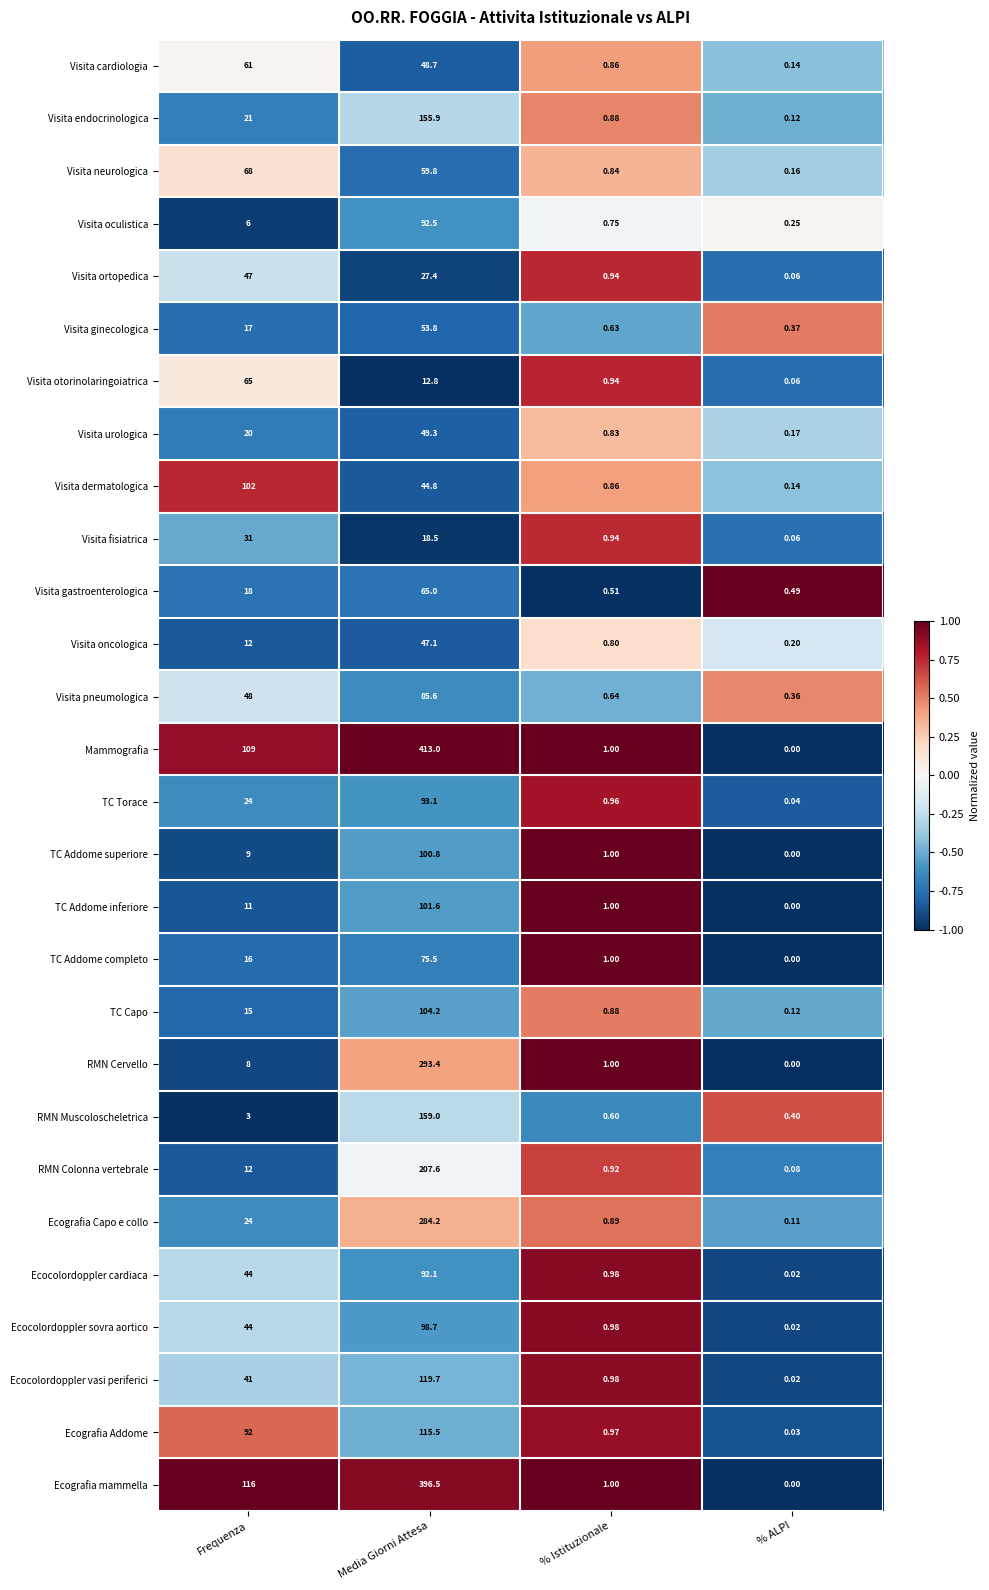

At which category does the chart reach its minimum across all series?

% ALPI